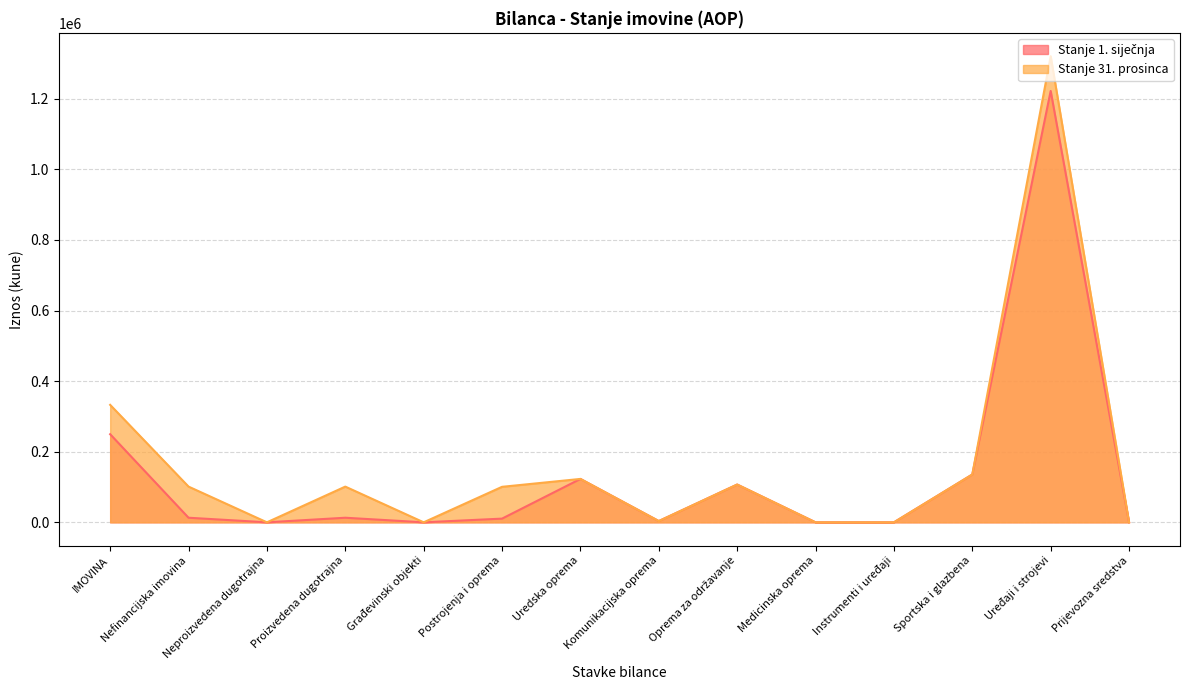

Which label corresponds to the largest value in the chart?

Uređaji i strojevi